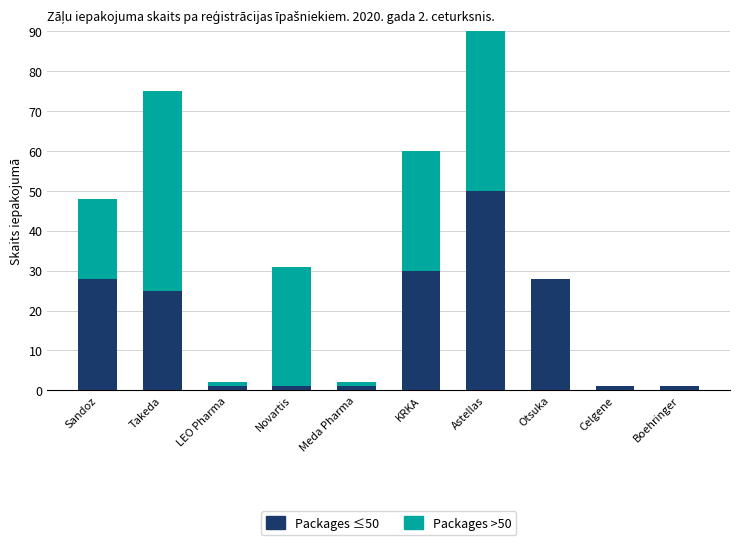

How many values in Packages >50 are above zero?

7